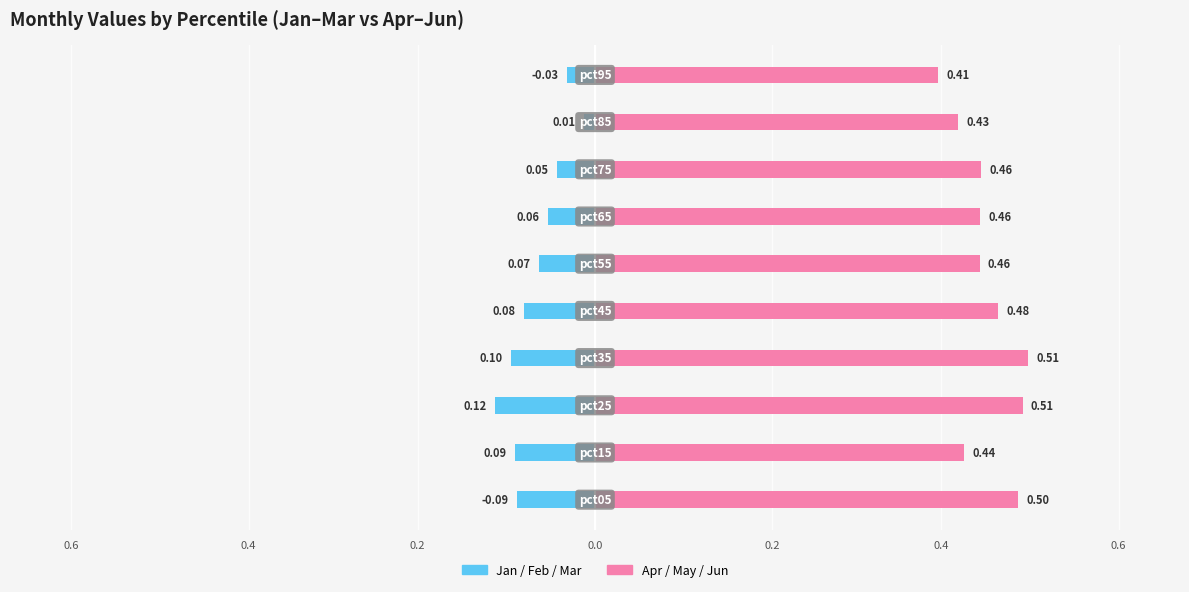

What is the minimum value shown in the chart?

-0.1